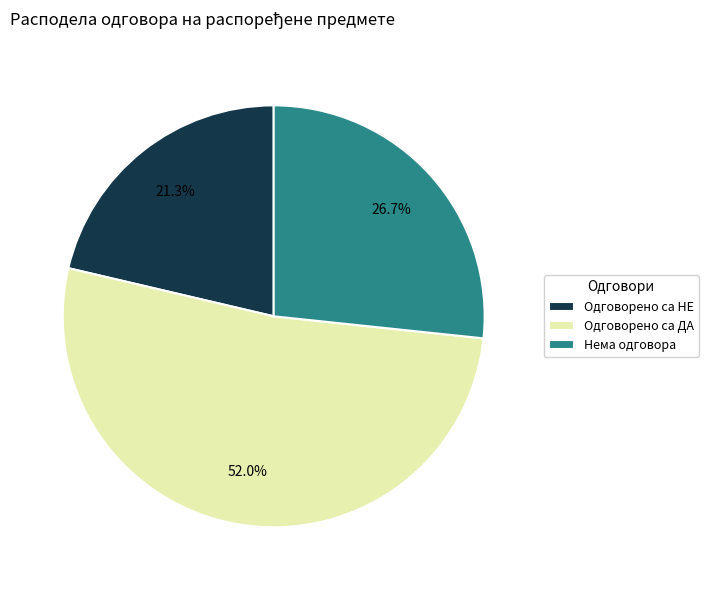

What is the smallest slice in the pie chart?

Одговорено са НЕ